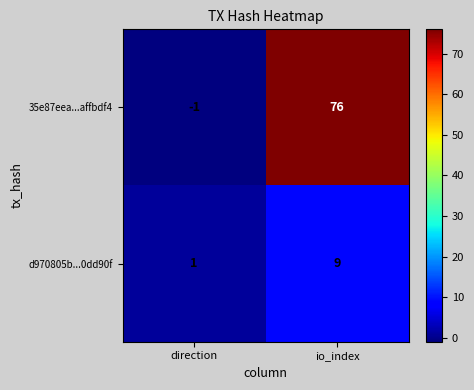

Between direction and io_index, which series saw the biggest shift?

35e87eea...affbdf4